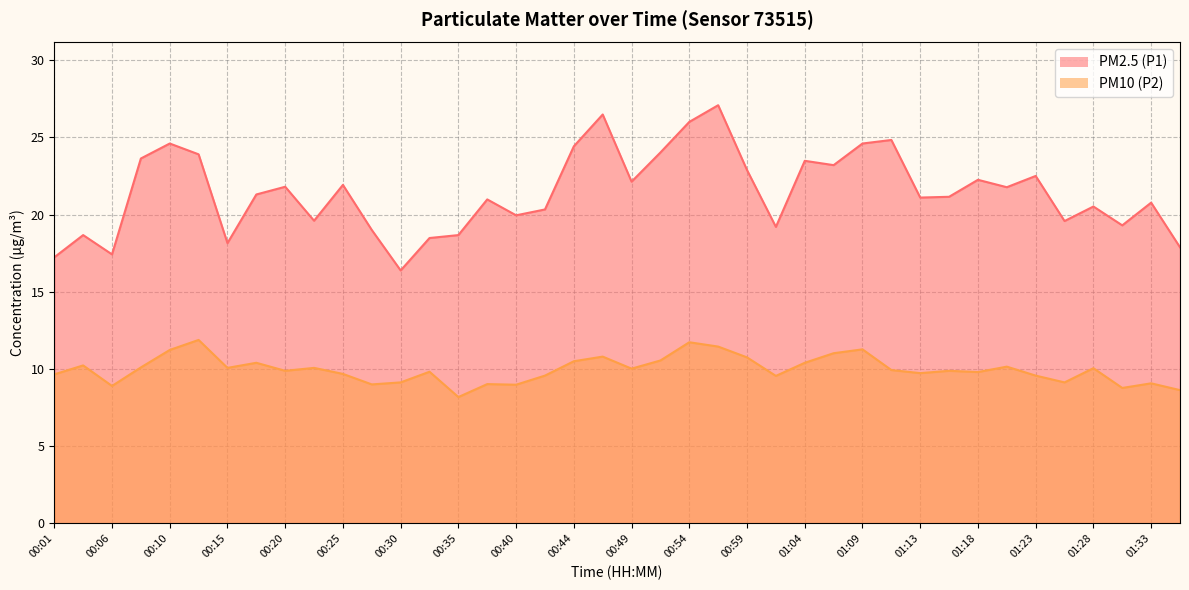

Rank the series by their maximum value, from lowest to highest.

PM10 (P2), PM2.5 (P1)